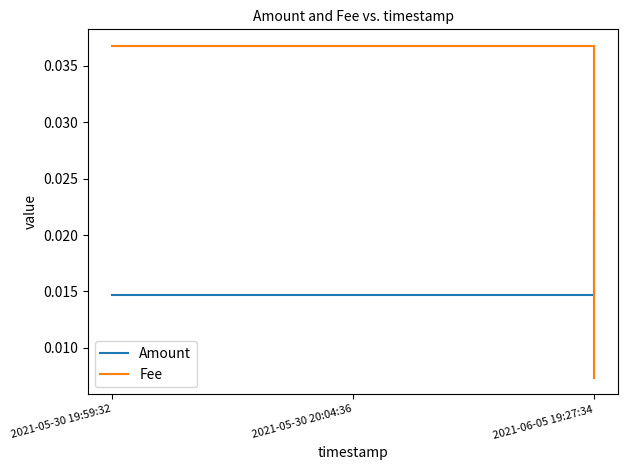

List the series in order of their peak value, highest first.

Fee, Amount